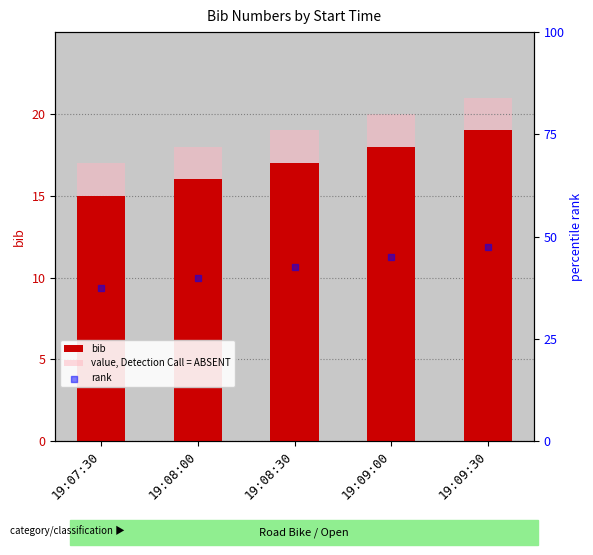

What is the total value across all series at 19:08:00?

74.0